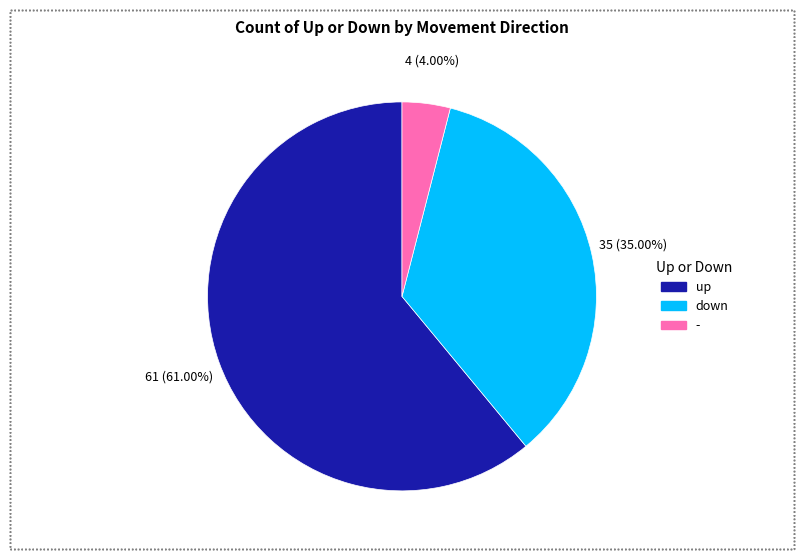

How many slices are in this pie chart?

3